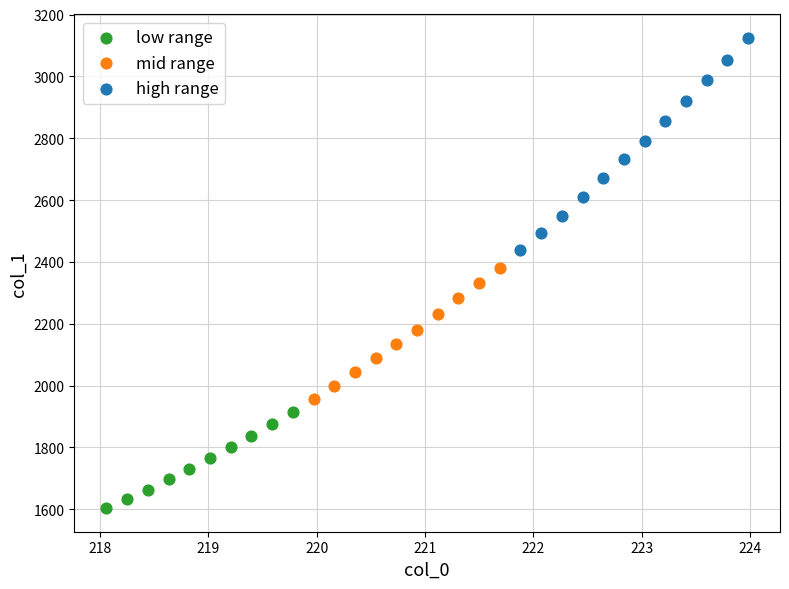

Which series reaches the maximum Y coordinate?

high range